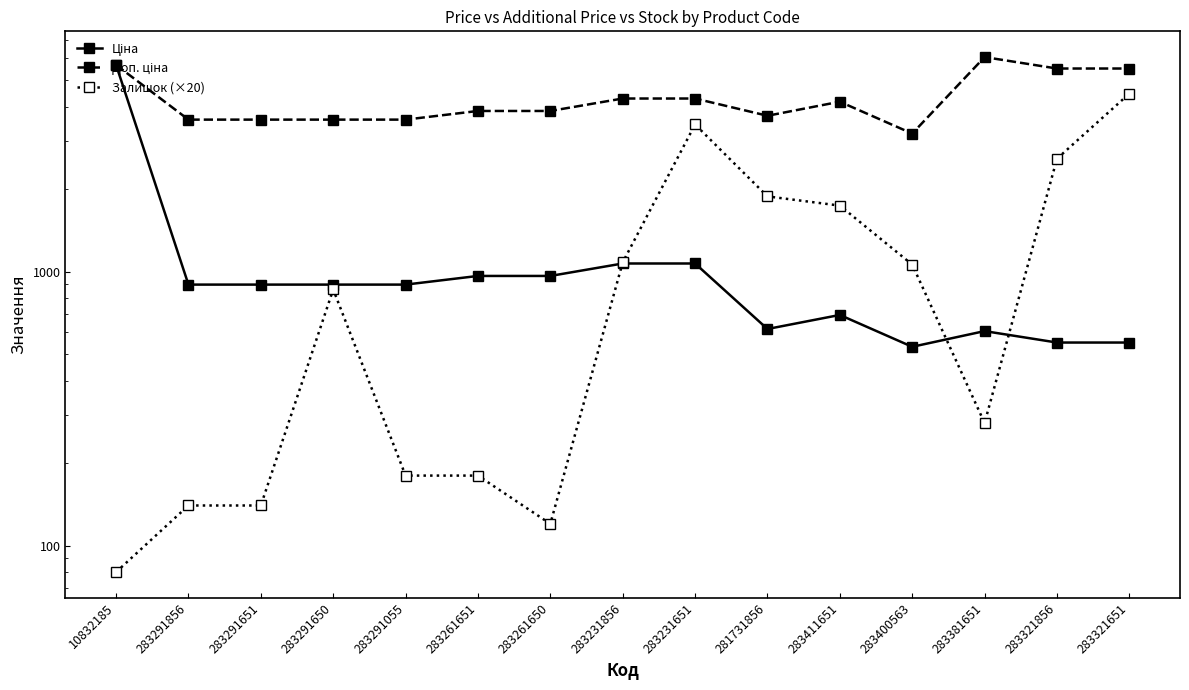

Reading left to right, what are all the values shown in this chart?

Ціна: 10832185=5673.8	283291856=895.9	283291651=895.9	283291650=895.9	283291055=895.9	283261651=963.5	283261650=963.5	283231856=1069.8	283231651=1069.8	281731856=617.0	283411651=694.3	283400563=531.3	283381651=606.1	283321856=550.6	283321651=550.6
Доп. ціна: 10832185=5673.8	283291856=3583.6	283291651=3583.6	283291650=3583.6	283291055=3583.6	283261651=3854.0	283261650=3854.0	283231856=4279.1	283231651=4279.1	281731856=3701.9	283411651=4165.6	283400563=3187.6	283381651=6061.2	283321856=5505.8	283321651=5505.8
Залишок (×20): 10832185=80.0	283291856=140.0	283291651=140.0	283291650=860.0	283291055=180.0	283261651=180.0	283261650=120.0	283231856=1080.0	283231651=3440.0	281731856=1880.0	283411651=1740.0	283400563=1060.0	283381651=280.0	283321856=2580.0	283321651=4460.0